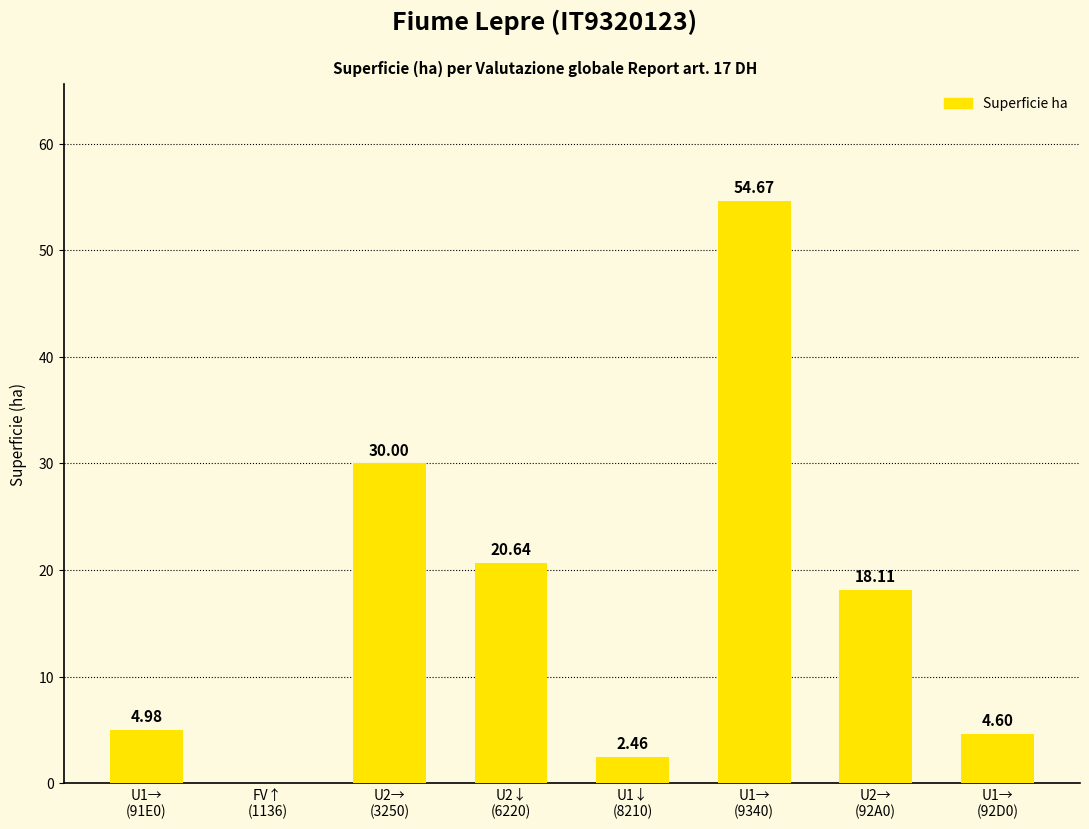

What is the sum of all values?

135.5